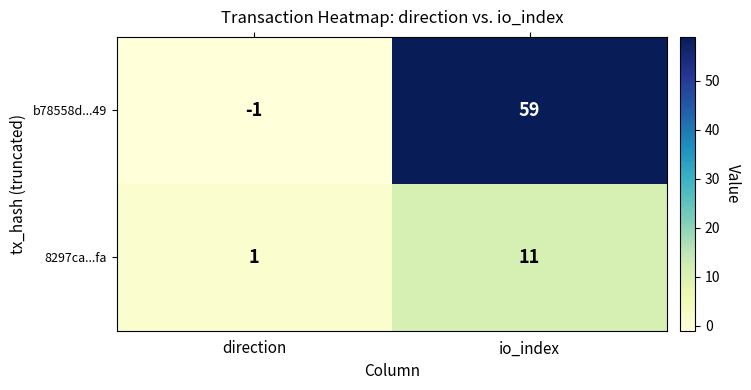

Reading left to right, extract all data points from this chart.

b78558d...49: -1	59
8297ca...fa: 1	11